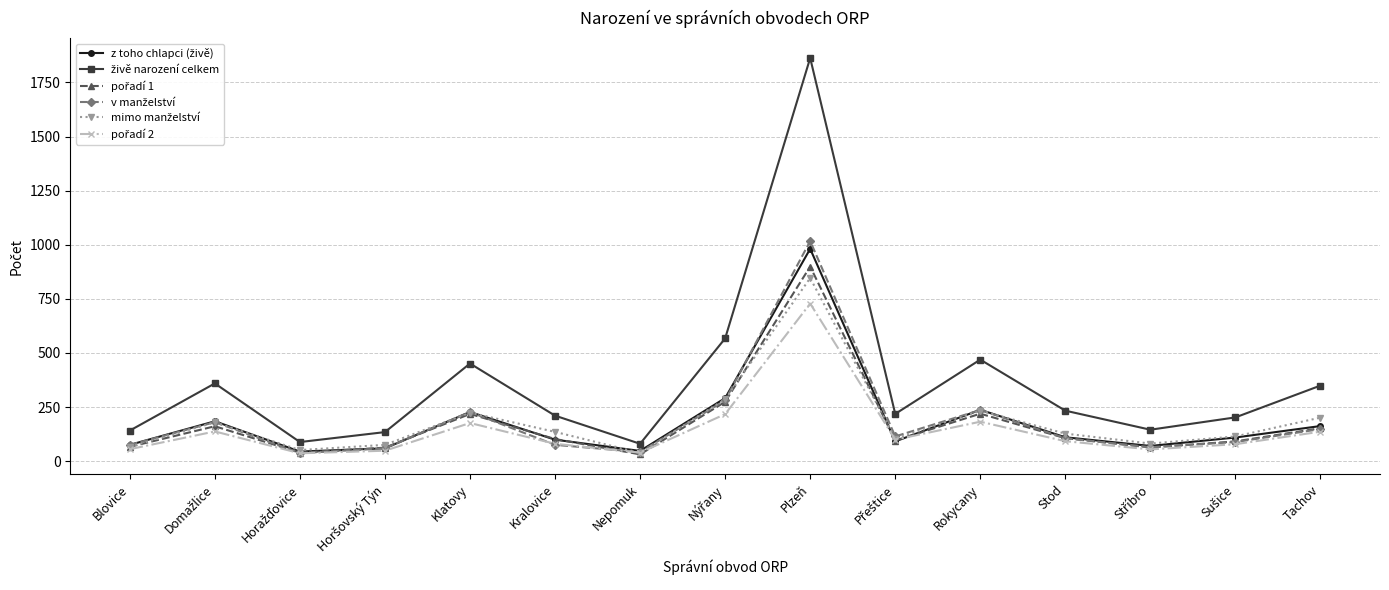

Which category has the highest value across all series?

Plzeň